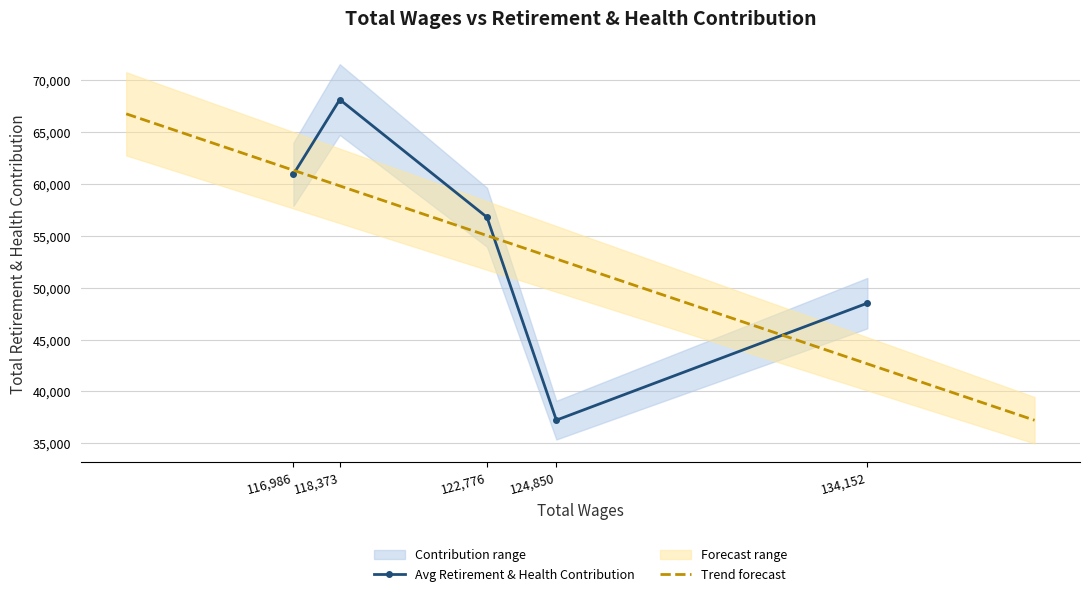

Reading right to left, what are all the values shown in this chart?

116986=60909	118373=68106	122776=56775	124850=37242	134152=48507